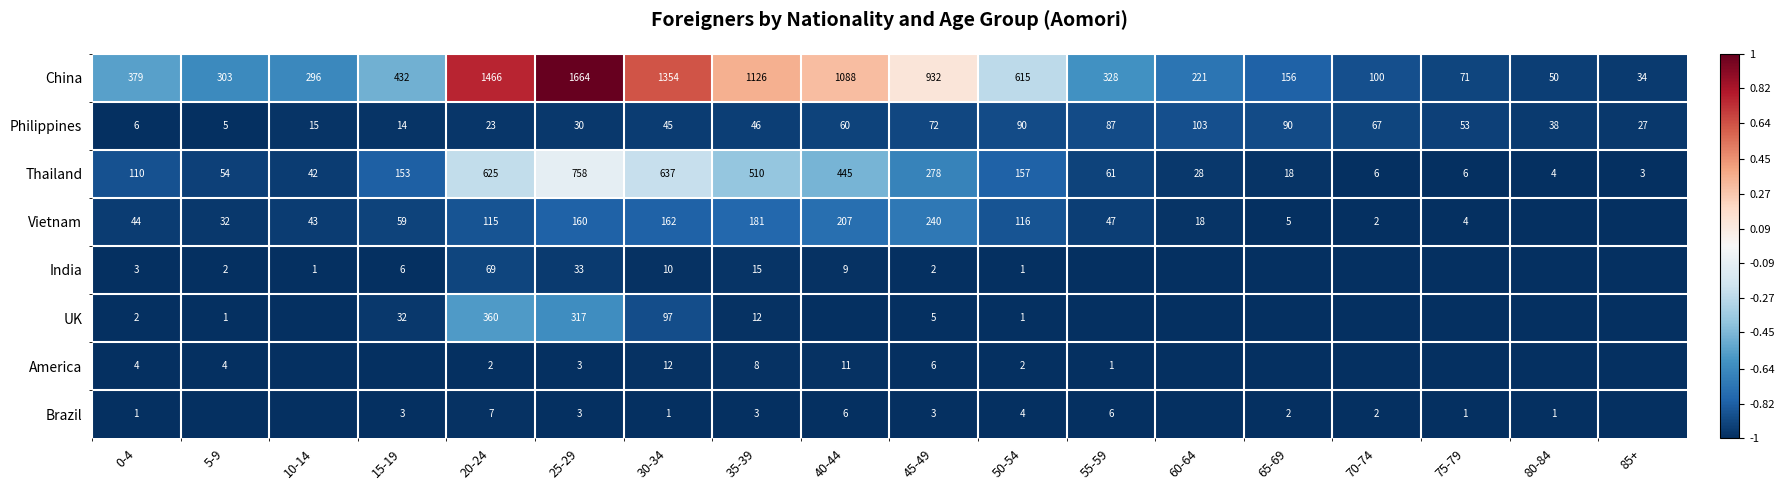

What is the difference between the America values at 55-59 and 45-49?

5